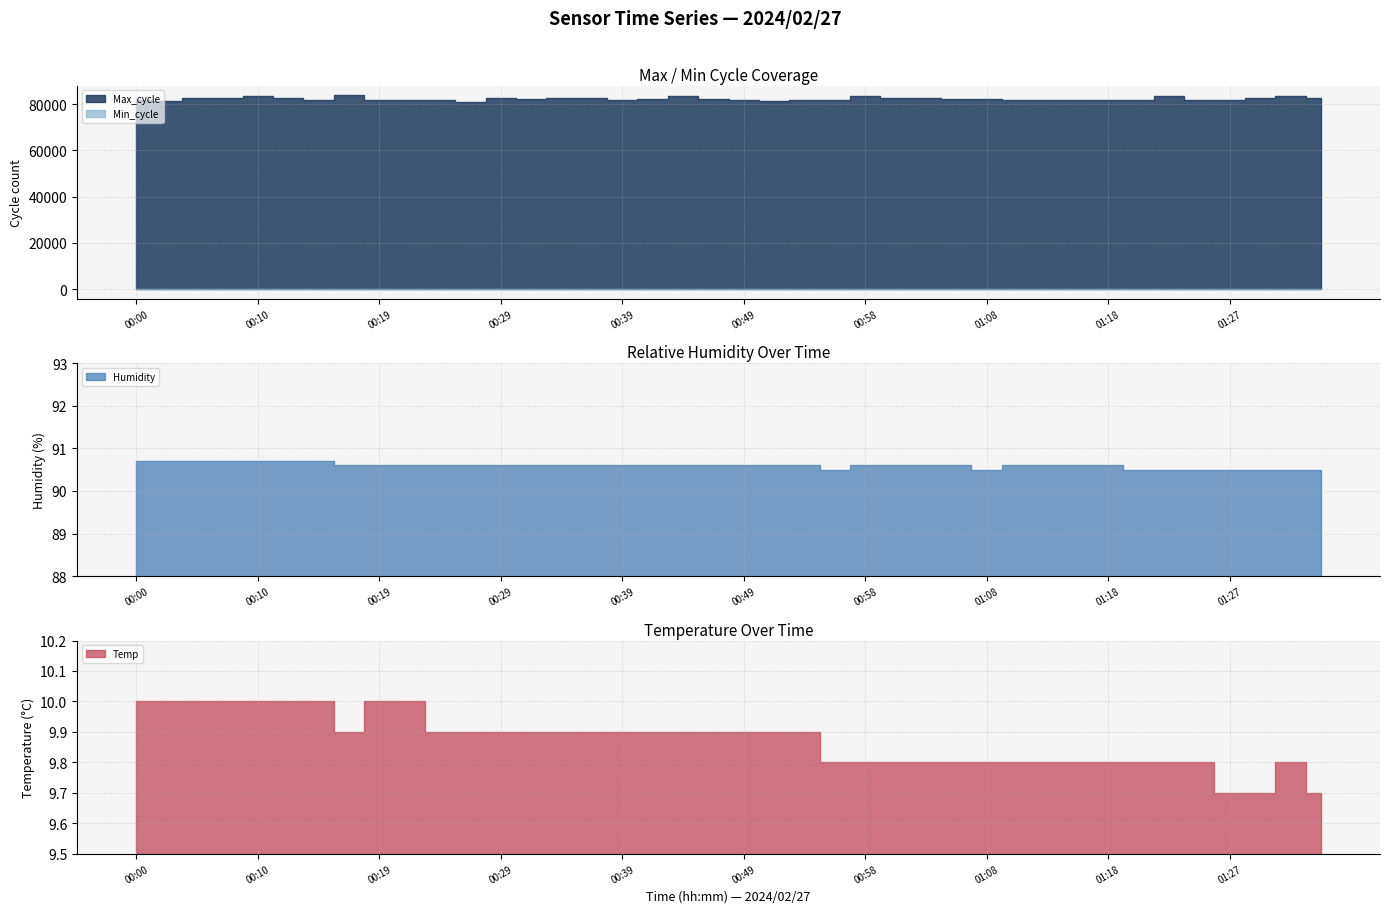

Reading right to left, list all the values displayed in this chart.

Temp: 9.7	9.8	9.7	9.7	9.8	9.8	9.8	9.8	9.8	9.8	9.8	9.8	9.8	9.8	9.8	9.8	9.8	9.9	9.9	9.9	9.9	9.9	9.9	9.9	9.9	9.9	9.9	9.9	9.9	9.9	10.0	10.0	9.9	10.0	10.0	10.0	10.0	10.0	10.0	10.0
Humidity: 90.5	90.5	90.5	90.5	90.5	90.5	90.5	90.6	90.6	90.6	90.6	90.5	90.6	90.6	90.6	90.6	90.5	90.6	90.6	90.6	90.6	90.6	90.6	90.6	90.6	90.6	90.6	90.6	90.6	90.6	90.6	90.6	90.6	90.7	90.7	90.7	90.7	90.7	90.7	90.7
Min_cycle: 28.0	28.0	28.0	28.0	28.0	28.0	28.0	28.0	28.0	28.0	28.0	28.0	28.0	28.0	28.0	28.0	28.0	28.0	28.0	28.0	28.0	28.0	28.0	28.0	28.0	28.0	28.0	28.0	28.0	28.0	28.0	28.0	28.0	28.0	28.0	28.0	28.0	28.0	28.0	28.0
Max_cycle: 82661.0	83398.0	82538.0	81986.0	81985.0	83559.0	81880.0	81839.0	81736.0	81916.0	81918.0	82099.0	82001.0	82626.0	82575.0	83598.0	81793.0	81920.0	81301.0	81935.0	82128.0	83607.0	82180.0	81927.0	82515.0	82770.0	82066.0	82520.0	80941.0	81911.0	81984.0	81943.0	83839.0	81916.0	82566.0	83566.0	82624.0	82557.0	81209.0	81862.0